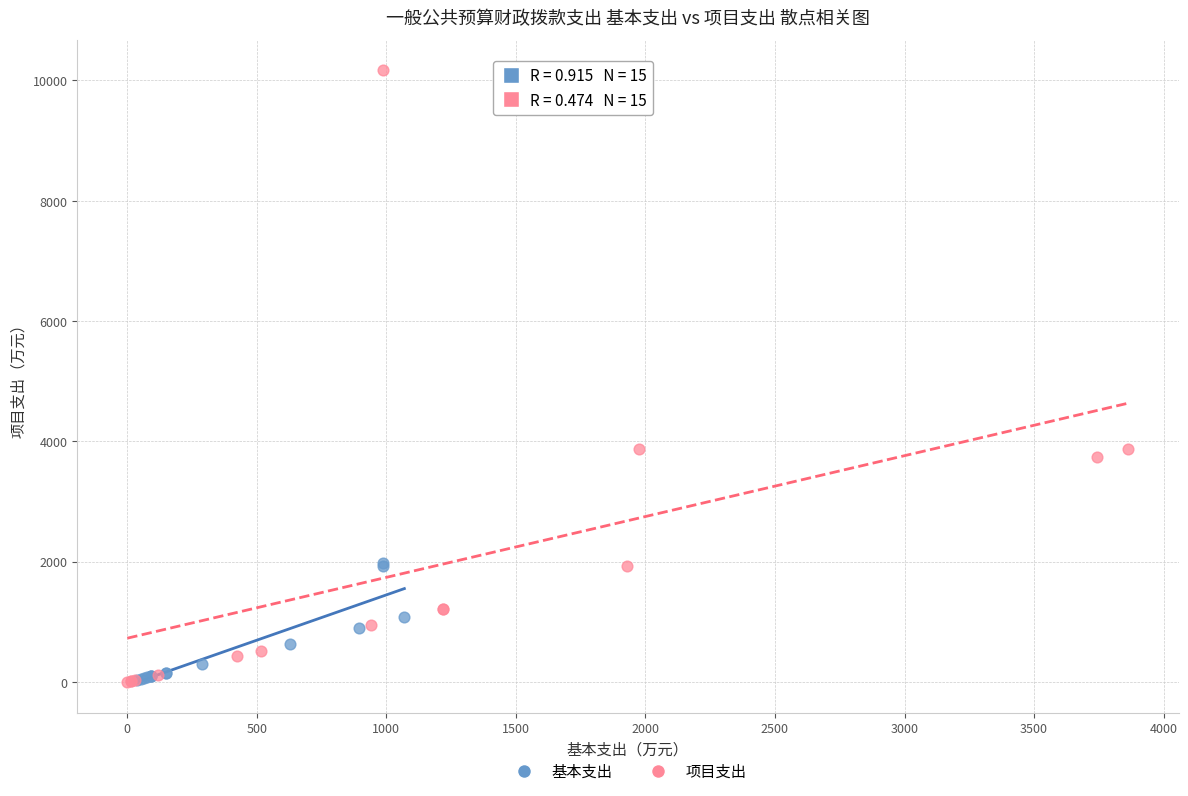

What are all the series names shown in the legend?

基本支出, 项目支出